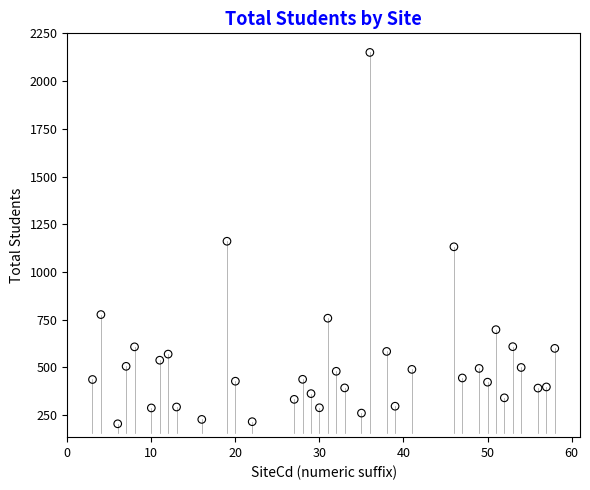

What is the range of X values (max minus min)?

55